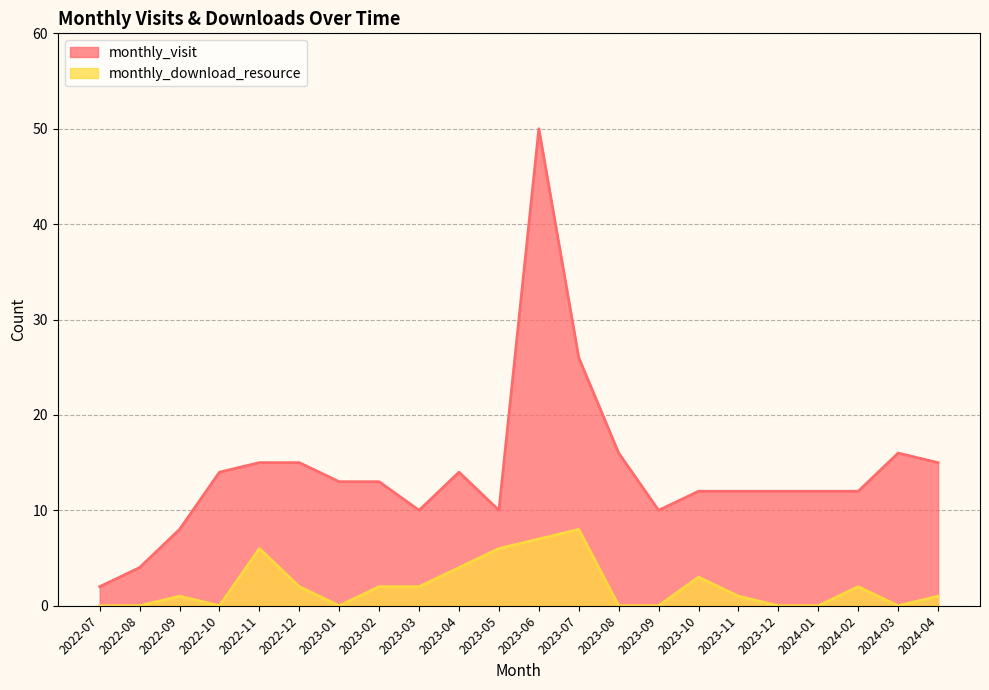

Rank the series by their average value, from highest to lowest.

monthly_visit, monthly_download_resource